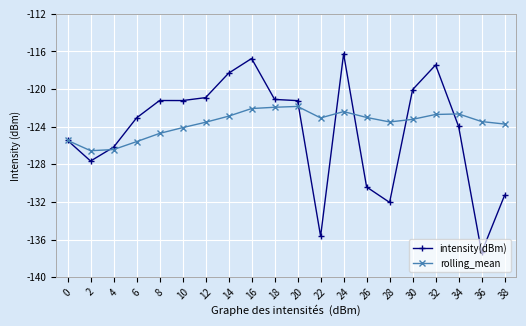

Which series has the largest total across all categories?

rolling_mean